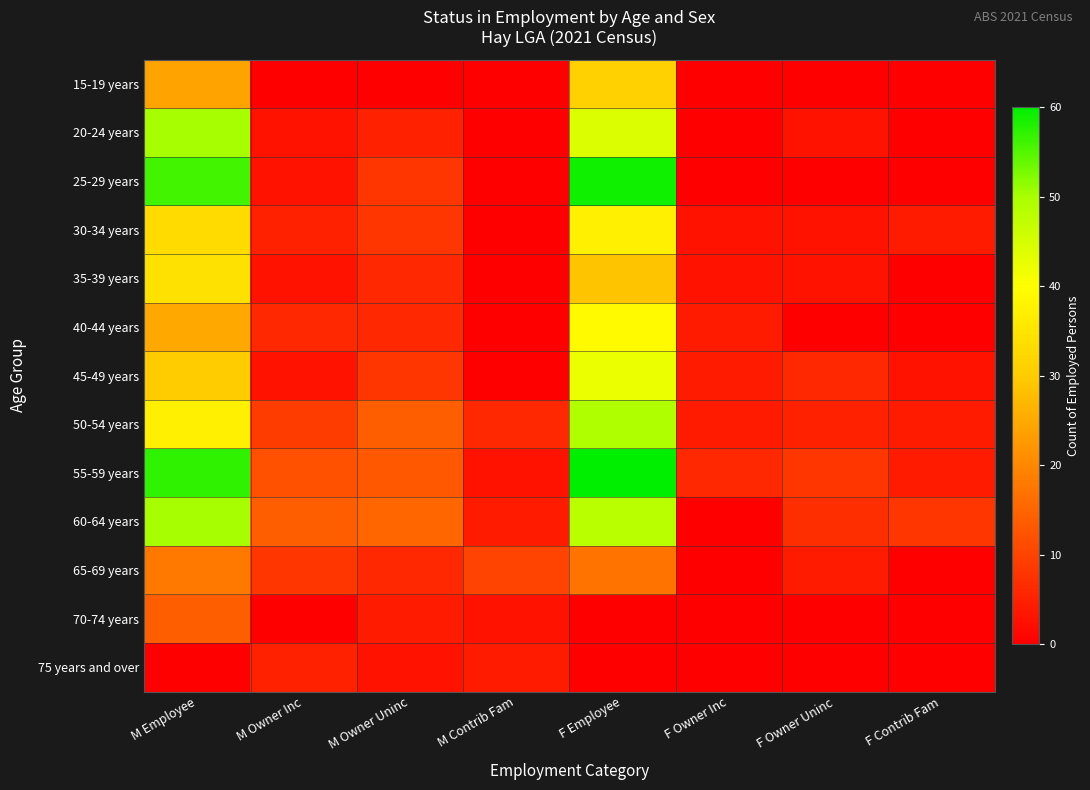

Reading left to right, what are all the values shown in this chart?

15-19 years: M Employee=24	M Owner Inc=0	M Owner Uninc=0	M Contrib Fam=0	F Employee=31	F Owner Inc=0	F Owner Uninc=0	F Contrib Fam=0
20-24 years: M Employee=50	M Owner Inc=3	M Owner Uninc=5	M Contrib Fam=0	F Employee=44	F Owner Inc=0	F Owner Uninc=3	F Contrib Fam=0
25-29 years: M Employee=56	M Owner Inc=3	M Owner Uninc=8	M Contrib Fam=0	F Employee=59	F Owner Inc=0	F Owner Uninc=0	F Contrib Fam=0
30-34 years: M Employee=33	M Owner Inc=5	M Owner Uninc=8	M Contrib Fam=0	F Employee=37	F Owner Inc=3	F Owner Uninc=3	F Contrib Fam=4
35-39 years: M Employee=34	M Owner Inc=3	M Owner Uninc=6	M Contrib Fam=0	F Employee=29	F Owner Inc=3	F Owner Uninc=3	F Contrib Fam=0
40-44 years: M Employee=25	M Owner Inc=6	M Owner Uninc=6	M Contrib Fam=0	F Employee=39	F Owner Inc=4	F Owner Uninc=0	F Contrib Fam=0
45-49 years: M Employee=30	M Owner Inc=3	M Owner Uninc=8	M Contrib Fam=0	F Employee=42	F Owner Inc=4	F Owner Uninc=6	F Contrib Fam=3
50-54 years: M Employee=37	M Owner Inc=9	M Owner Uninc=14	M Contrib Fam=6	F Employee=49	F Owner Inc=4	F Owner Uninc=5	F Contrib Fam=4
55-59 years: M Employee=57	M Owner Inc=12	M Owner Uninc=13	M Contrib Fam=3	F Employee=60	F Owner Inc=6	F Owner Uninc=8	F Contrib Fam=4
60-64 years: M Employee=50	M Owner Inc=14	M Owner Uninc=15	M Contrib Fam=4	F Employee=48	F Owner Inc=0	F Owner Uninc=7	F Contrib Fam=8
65-69 years: M Employee=18	M Owner Inc=8	M Owner Uninc=6	M Contrib Fam=10	F Employee=17	F Owner Inc=0	F Owner Uninc=4	F Contrib Fam=0
70-74 years: M Employee=14	M Owner Inc=0	M Owner Uninc=4	M Contrib Fam=3	F Employee=0	F Owner Inc=0	F Owner Uninc=0	F Contrib Fam=0
75 years and over: M Employee=0	M Owner Inc=5	M Owner Uninc=3	M Contrib Fam=4	F Employee=0	F Owner Inc=0	F Owner Uninc=0	F Contrib Fam=0